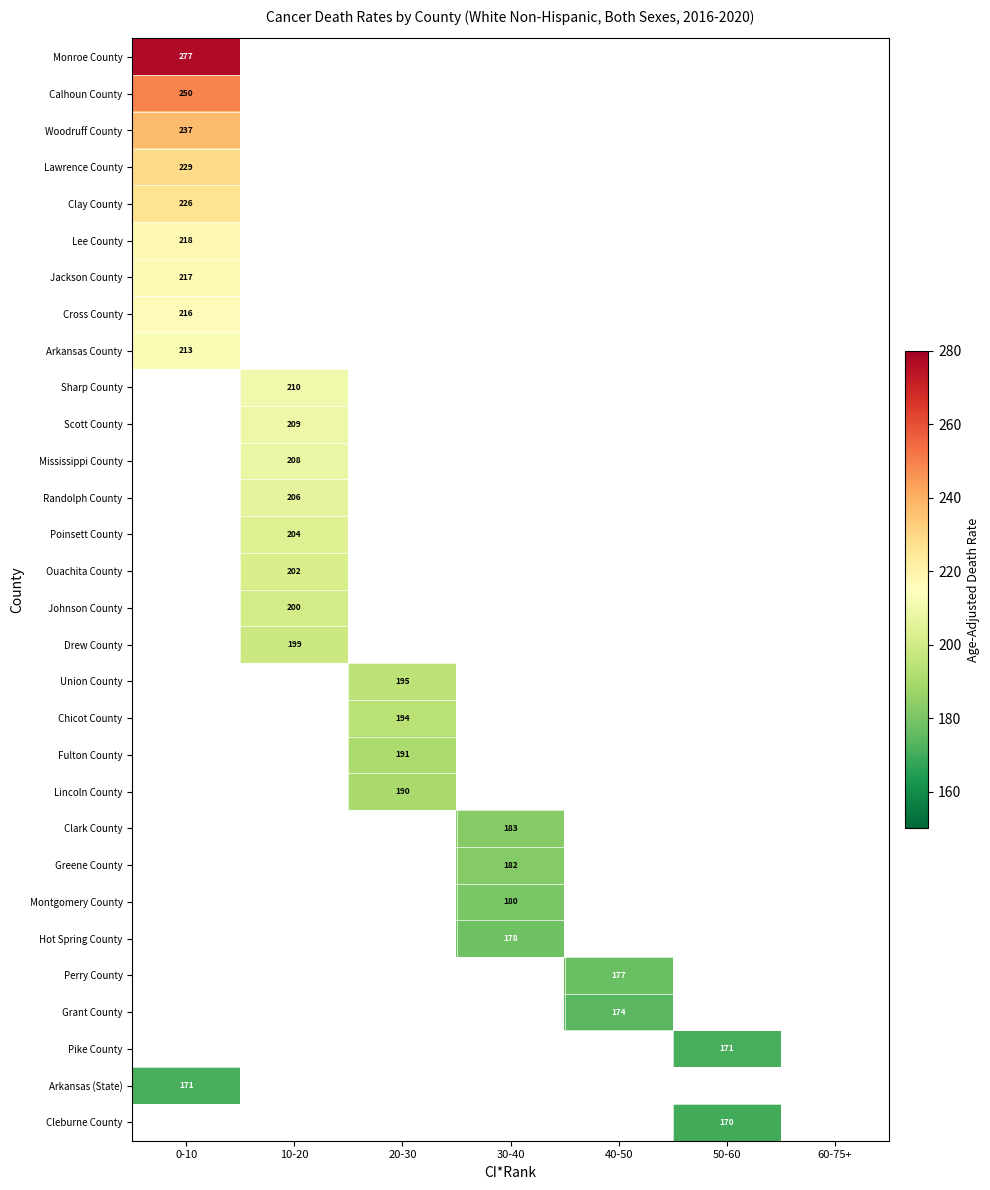

Count the number of categories in the chart.

7